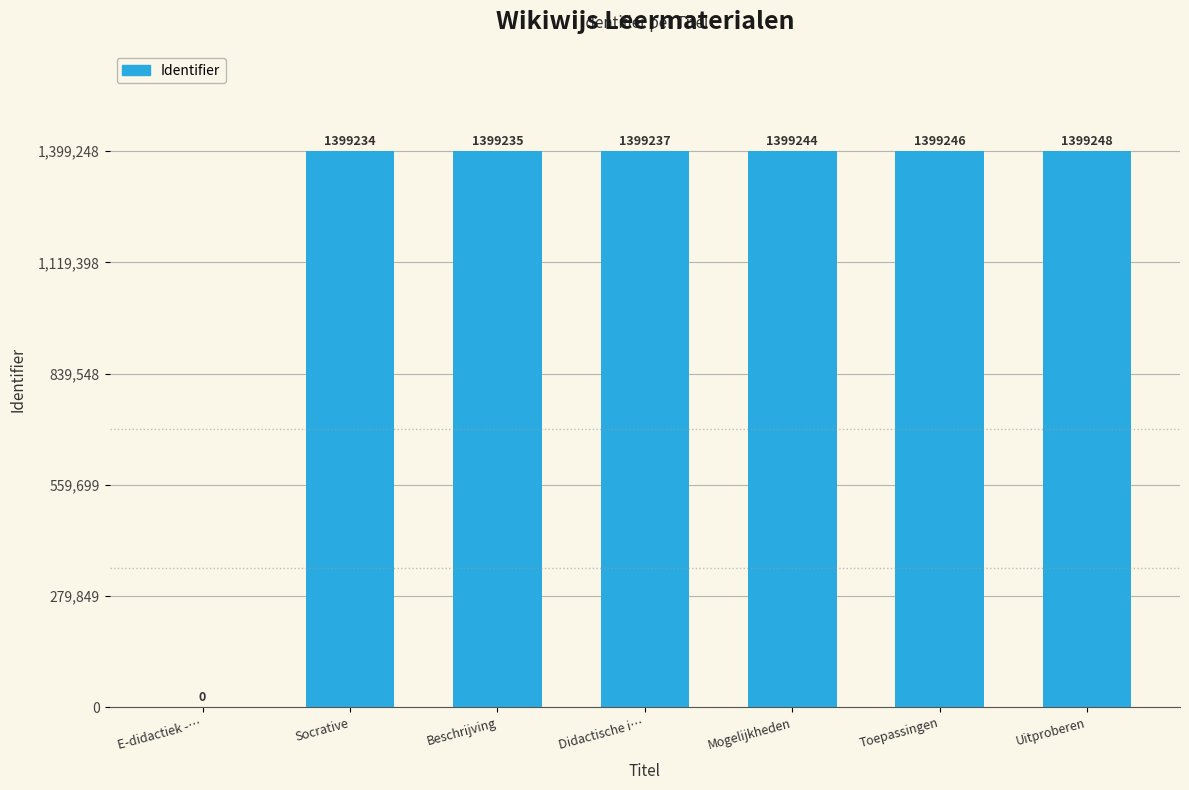

At which label is the value closest to 699624?

Socrative